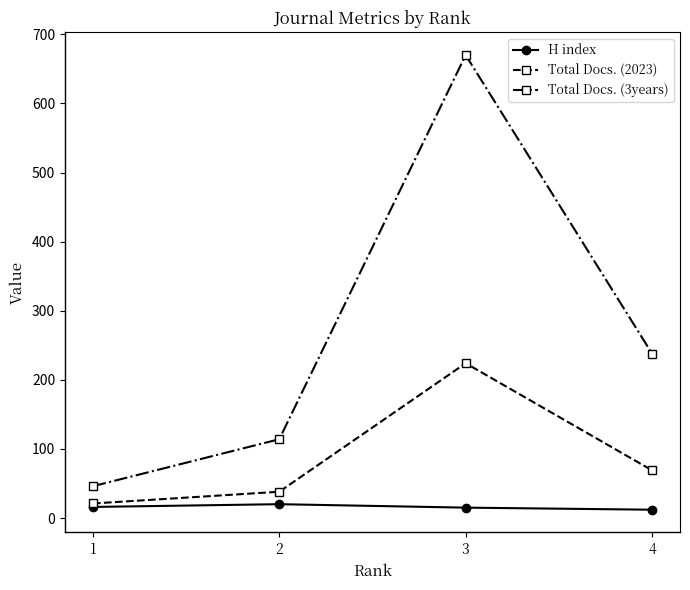

What are all the series names shown in the legend?

H index, Total Docs. (2023), Total Docs. (3years)